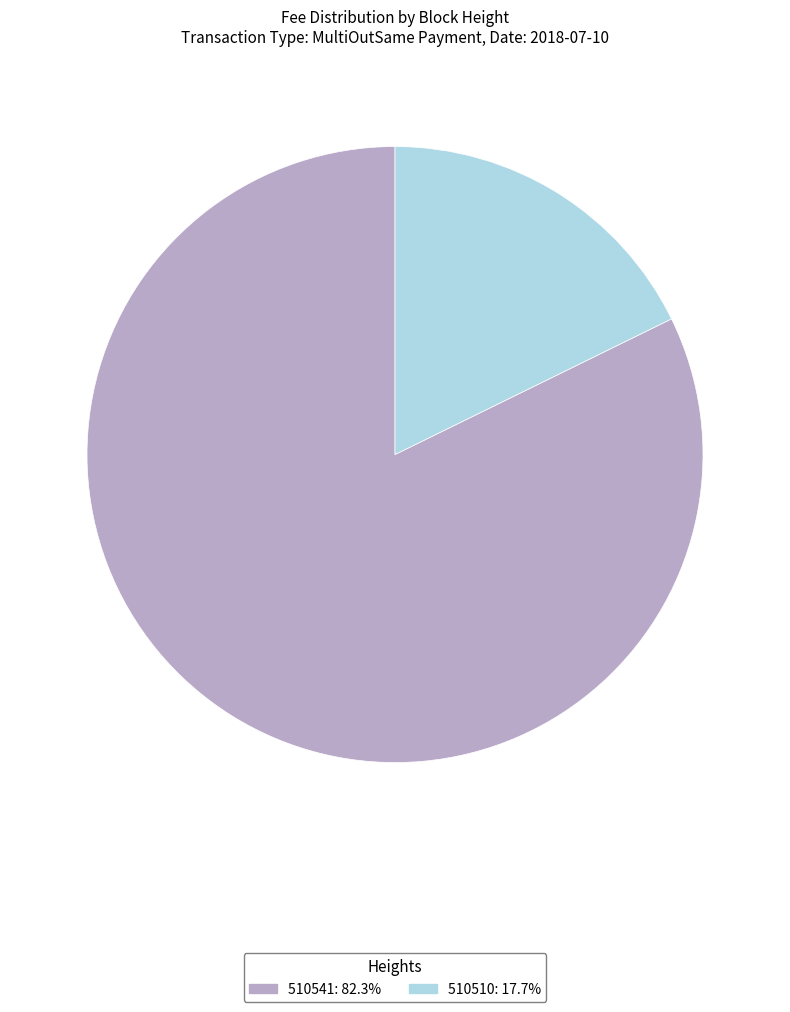

Is the sum of 510541 and 510510 greater than half?

Yes